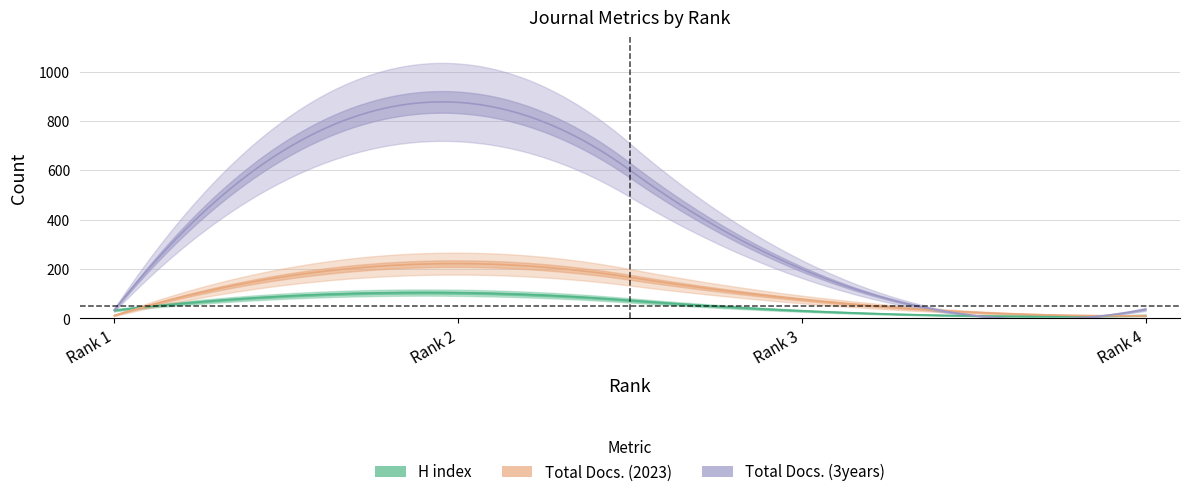

At which category does the chart reach its peak across all series?

Rank 2